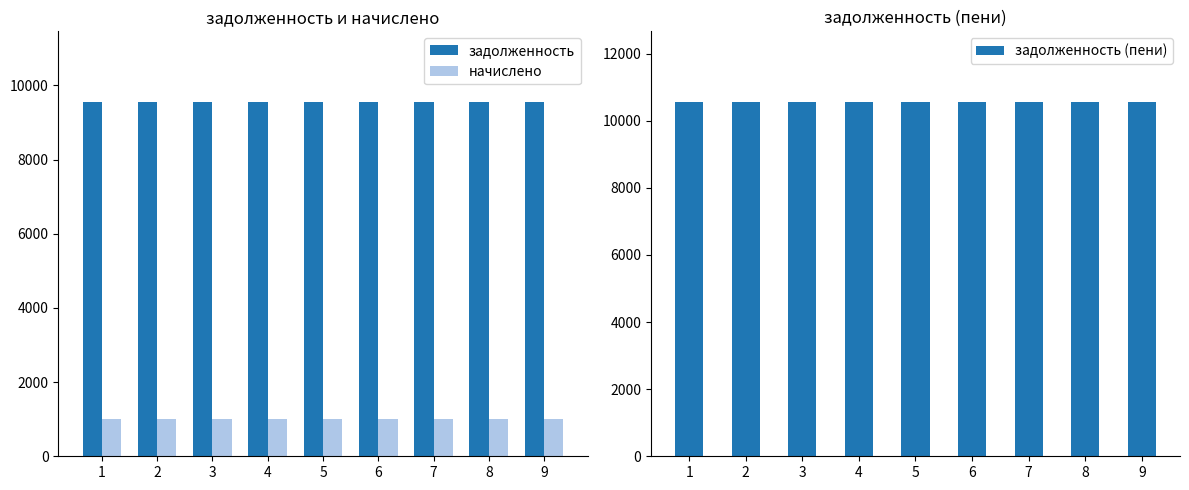

What is the total value across all series at 8?

21101.0